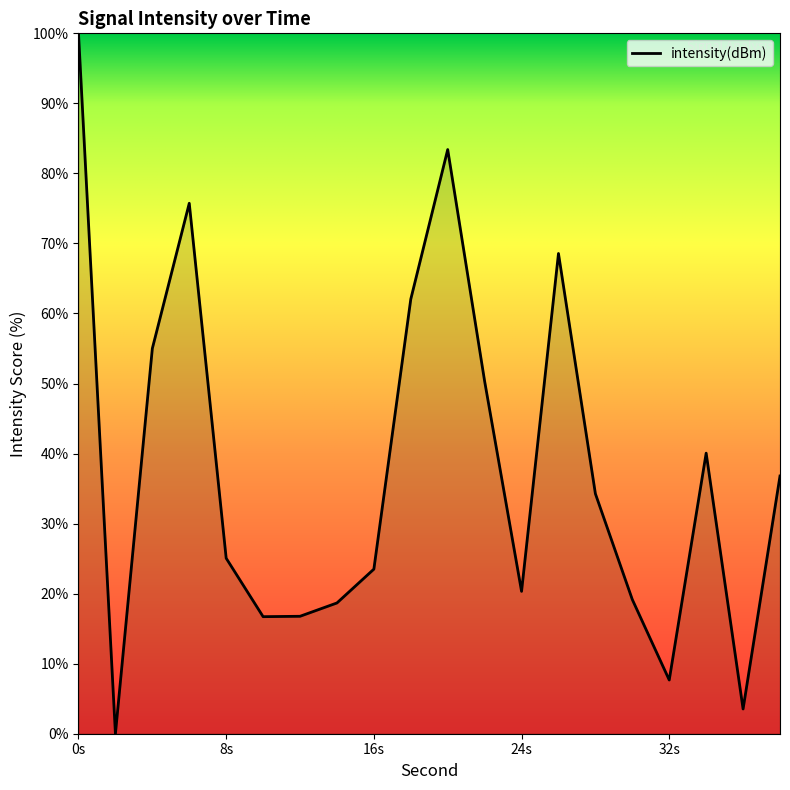

How many lines are shown in the chart?

1